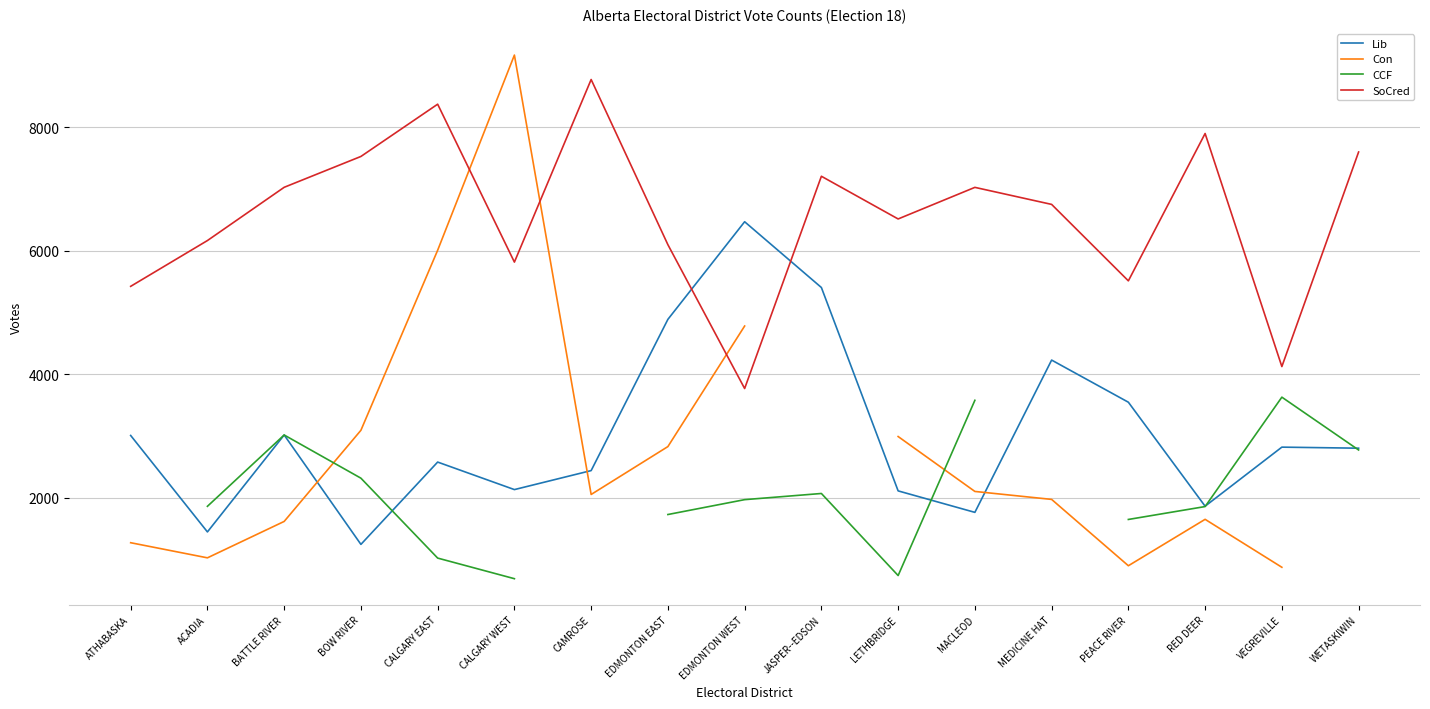

The value of CCF at JASPER--EDSON is 2067.0. True or false?

True